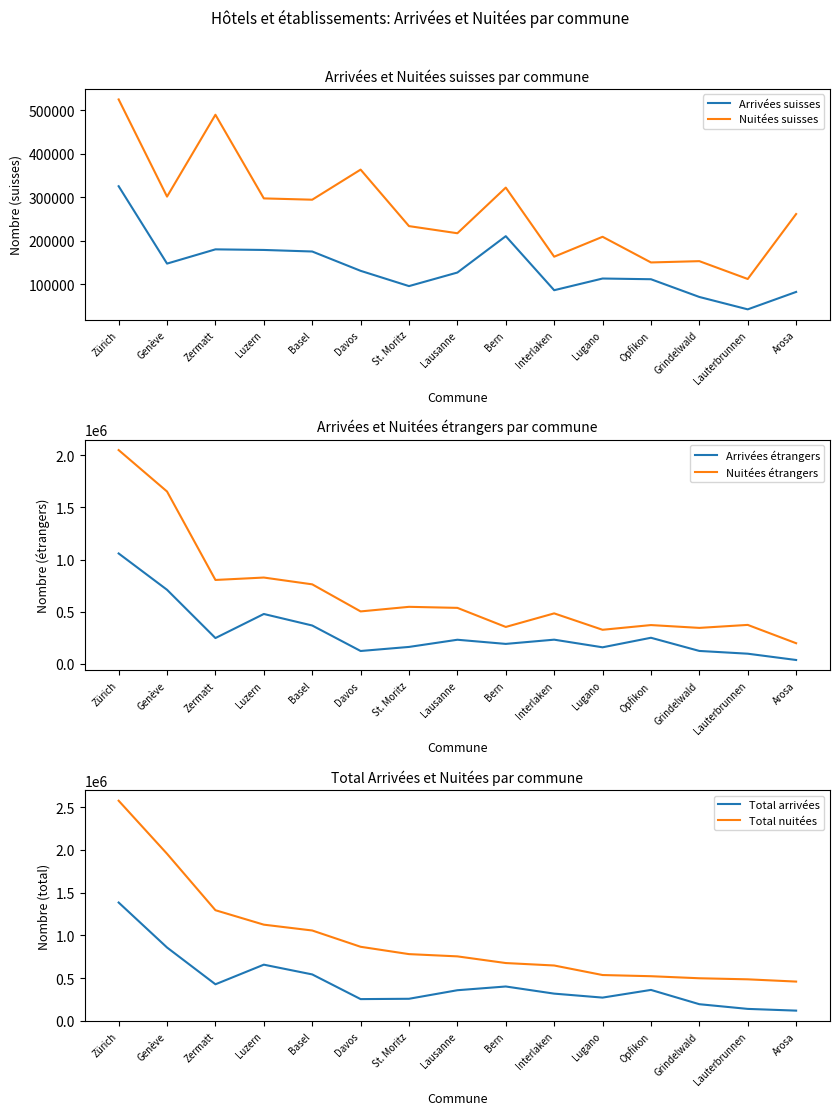

Reading right to left, list all the values displayed in this chart.

Arrivées suisses: Arosa=82485	Lauterbrunnen=42450	Grindelwald=70894	Opfikon=111654	Lugano=113282	Interlaken=86418	Bern=210589	Lausanne=127037	St. Moritz=95865	Davos=130972	Basel=175369	Luzern=178936	Zermatt=180307	Genève=147559	Zürich=325356
Nuitées suisses: Arosa=261481	Lauterbrunnen=112197	Grindelwald=153191	Opfikon=150224	Lugano=209193	Interlaken=163429	Bern=322201	Lausanne=217314	St. Moritz=233719	Davos=363540	Basel=294399	Luzern=297394	Zermatt=489621	Genève=301502	Zürich=524788
Arrivées étrangers: Arosa=36176	Lauterbrunnen=96502	Grindelwald=122951	Opfikon=249397	Lugano=157862	Interlaken=231123	Bern=190527	Lausanne=230368	St. Moritz=161514	Davos=122519	Basel=366989	Luzern=477478	Zermatt=246552	Genève=709641	Zürich=1058096
Nuitées étrangers: Arosa=197096	Lauterbrunnen=372751	Grindelwald=344153	Opfikon=371156	Lugano=325990	Interlaken=483351	Bern=353185	Lausanne=536162	St. Moritz=546151	Davos=502175	Basel=761908	Luzern=827069	Zermatt=803937	Genève=1652438	Zürich=2049897
Total arrivées: Arosa=118661	Lauterbrunnen=138952	Grindelwald=193845	Opfikon=361051	Lugano=271144	Interlaken=317541	Bern=401116	Lausanne=357405	St. Moritz=257379	Davos=253491	Basel=542358	Luzern=656414	Zermatt=426859	Genève=857200	Zürich=1383452
Total nuitées: Arosa=458577	Lauterbrunnen=484948	Grindelwald=497344	Opfikon=521380	Lugano=535183	Interlaken=646780	Bern=675386	Lausanne=753476	St. Moritz=779870	Davos=865715	Basel=1056307	Luzern=1124463	Zermatt=1293558	Genève=1953940	Zürich=2574685